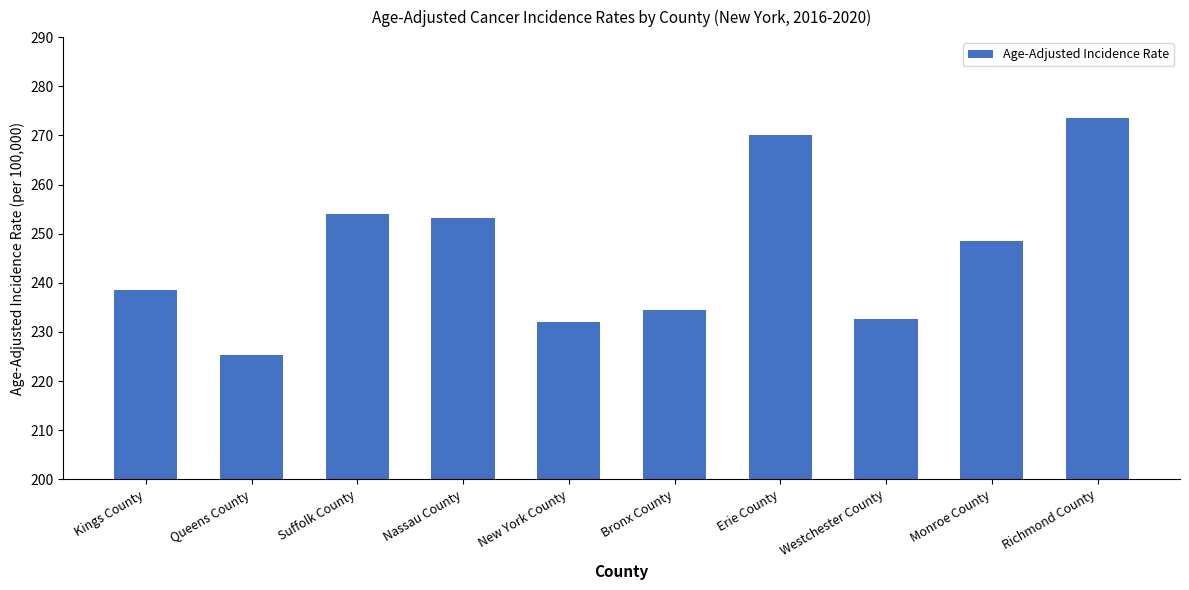

Are the bars grouped side by side (vs. stacked)?

No